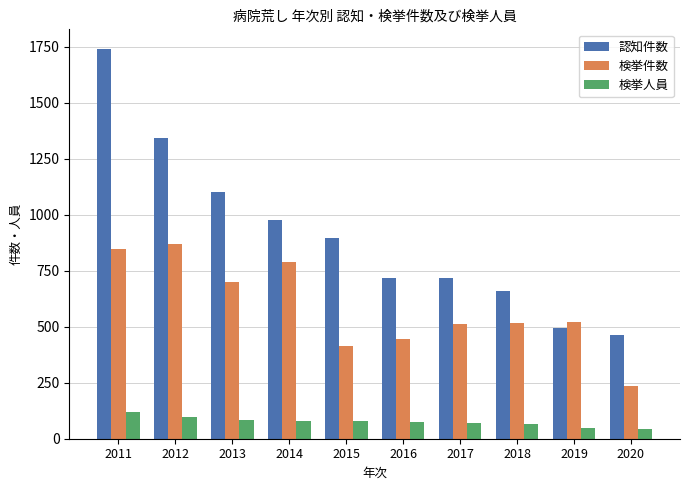

How many bars are there in each group?

3